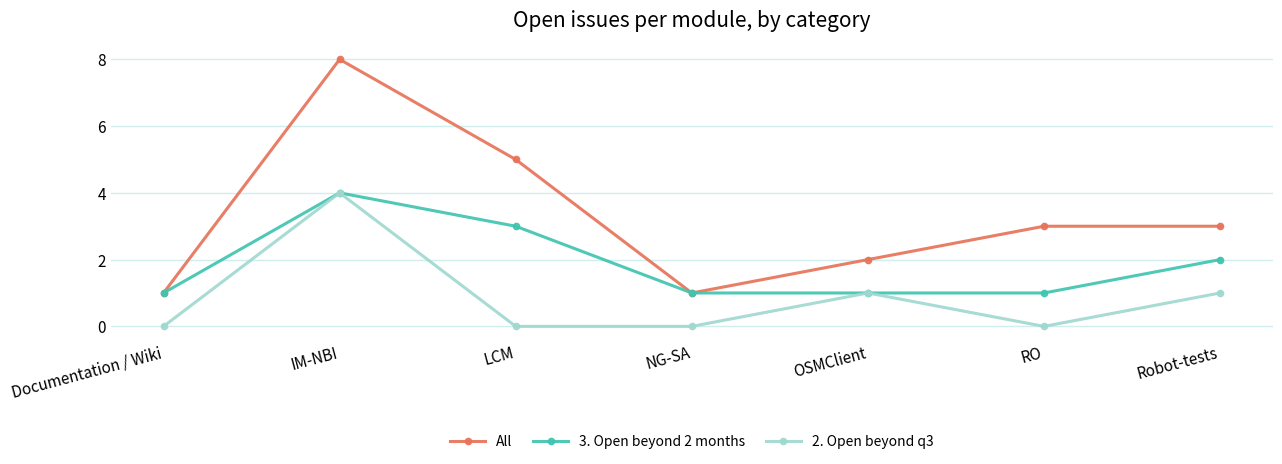

Between IM-NBI and LCM, which series saw the biggest shift?

2. Open beyond q3